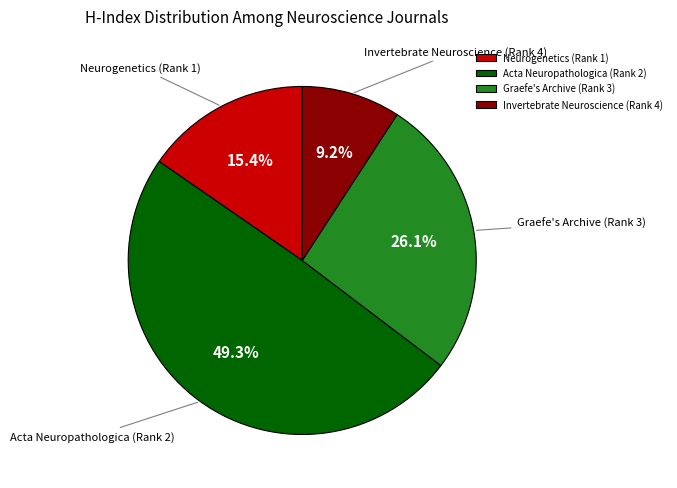

To the nearest percent, what is the combined percentage of Neurogenetics (Rank 1) and Invertebrate Neuroscience (Rank 4)?

25%